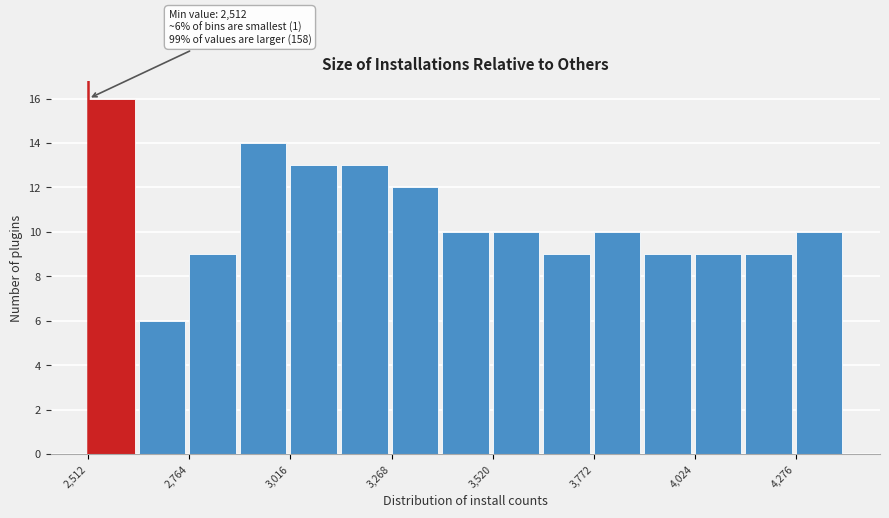

Around what value on the x-axis is the tallest bar? Give the approximate position of its centre, as read against the axis.

2550